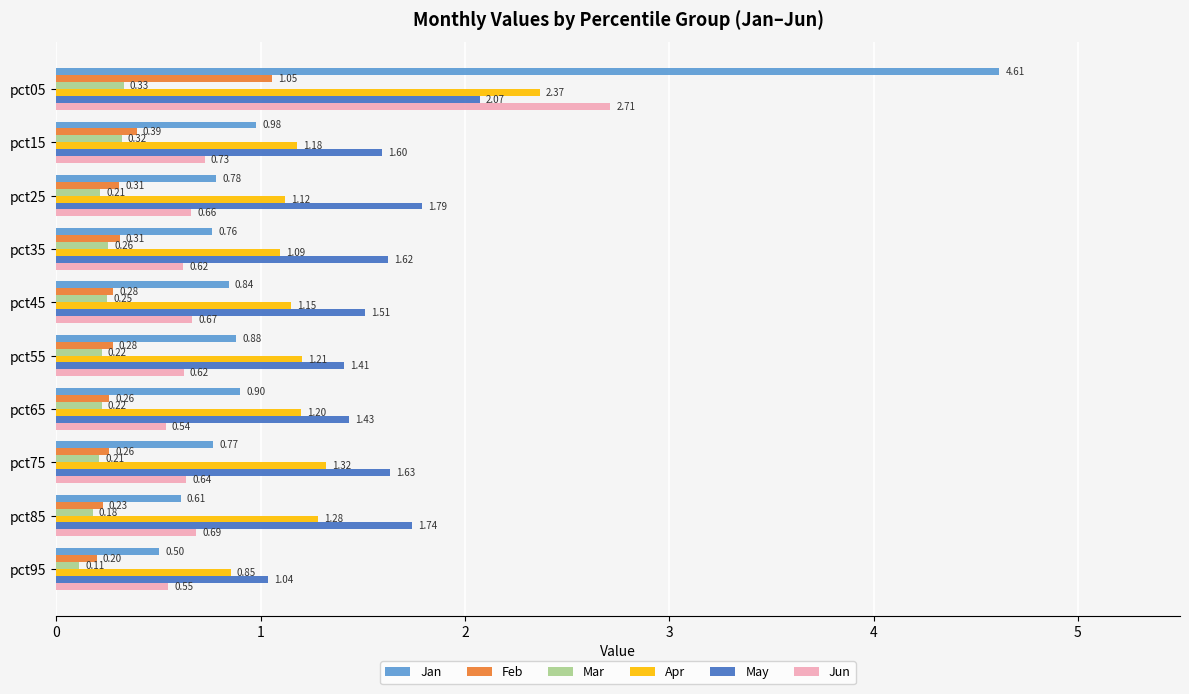

Rank the series by their maximum value, from highest to lowest.

Jan, Jun, Apr, May, Feb, Mar